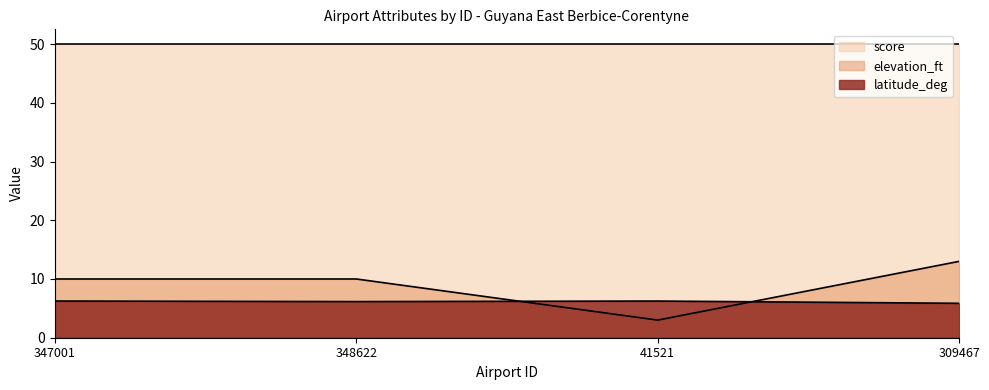

Between which two adjacent categories do latitude_deg and elevation_ft first intersect?

348622 and 41521